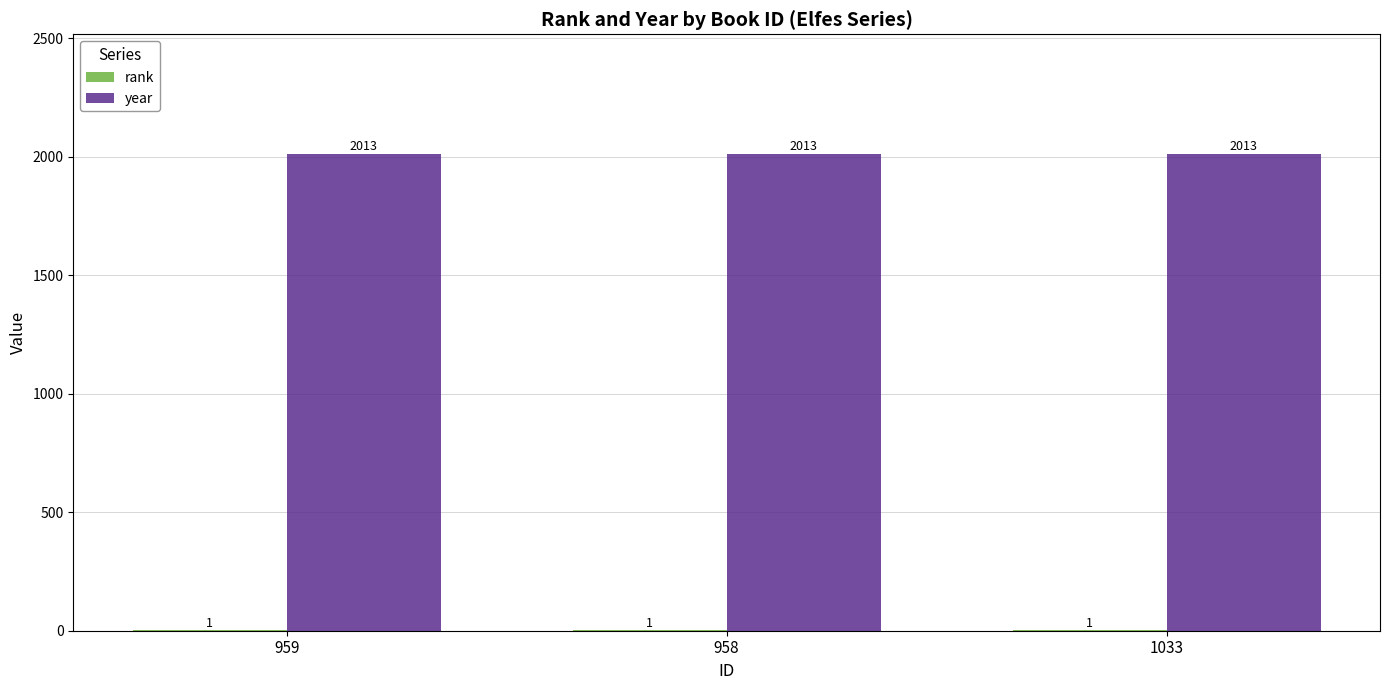

Count the number of categories in the chart.

3